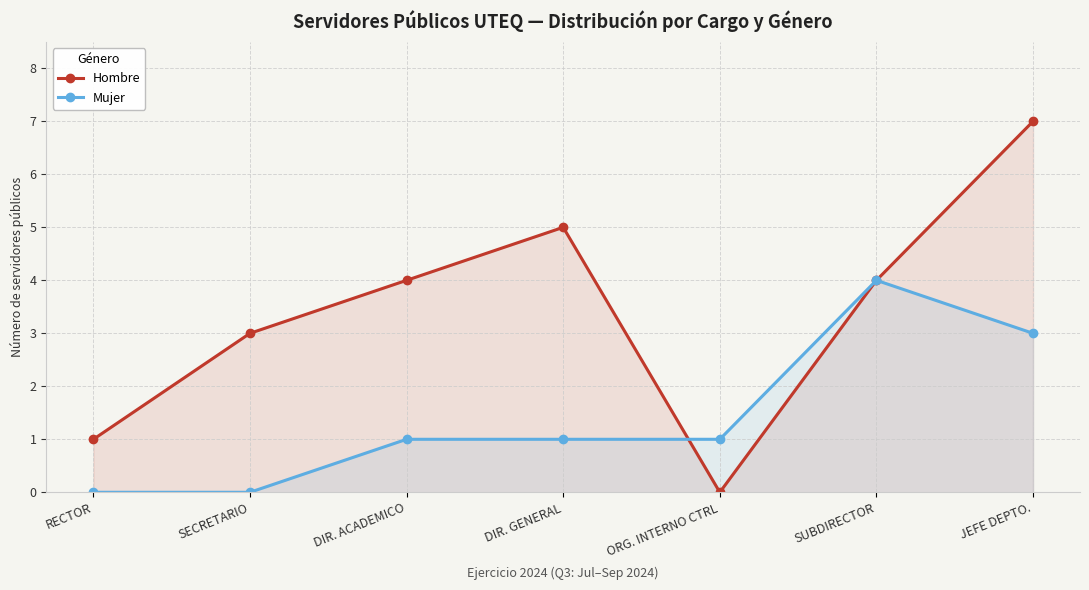

Where is the first local maximum for Hombre?

DIR. GENERAL